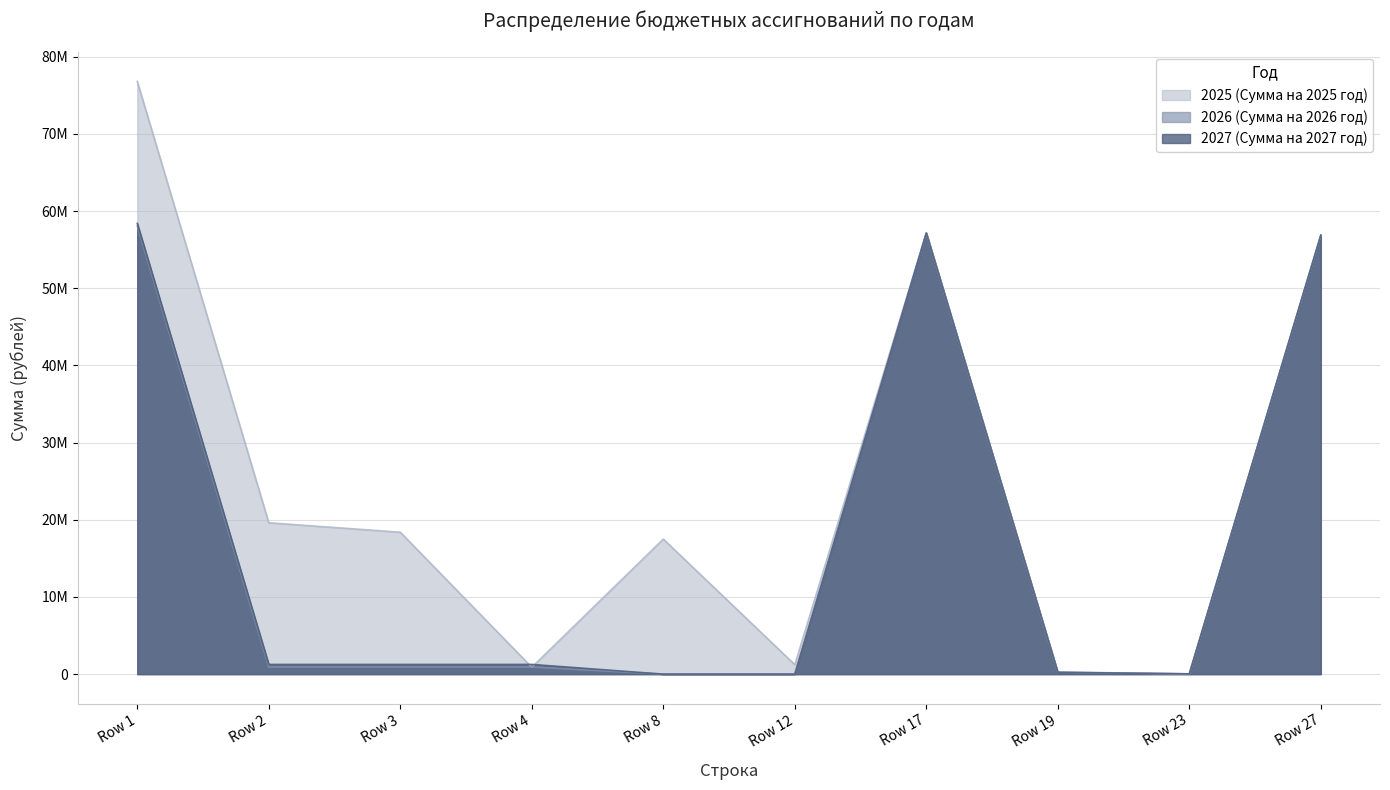

Which series changed the most between Row 1 and Row 8?

2025 (Сумма на 2025 год)